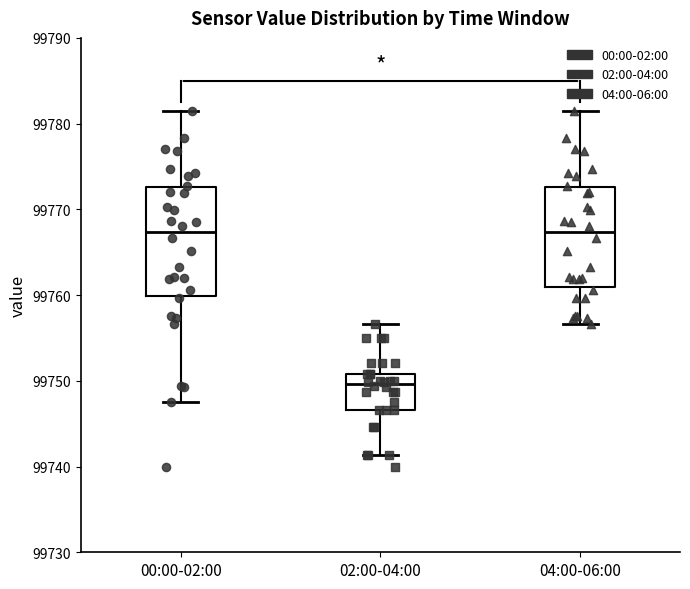

Reading left to right, read every box against the y-axis: the position of its median line, the range the box covers, and the ends of its whiskers. The values are not printed on the chart, so give them approximately, as read against the axis.

00:00-02:00: median 99767, box 99760 to 99773, whiskers 99748 to 99781
02:00-04:00: median 99750, box 99747 to 99751, whiskers 99741 to 99757
04:00-06:00: median 99767, box 99761 to 99773, whiskers 99757 to 99781